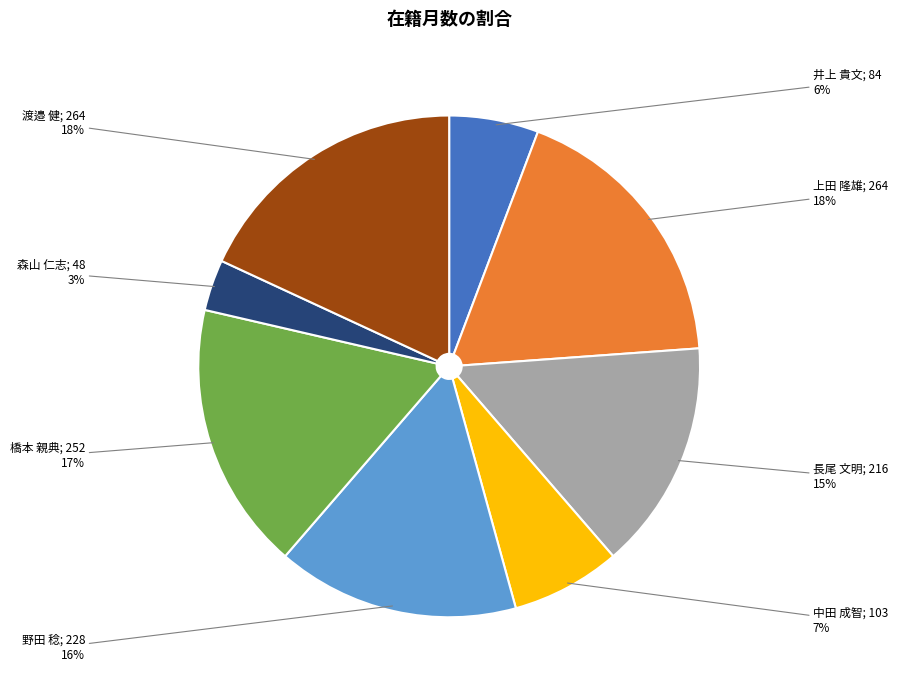

Is there any slice that represents more than half of the pie?

No